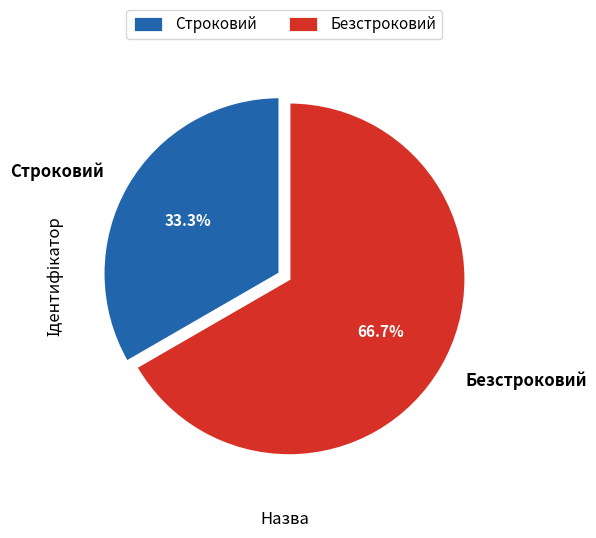

How many slices are in this pie chart?

2